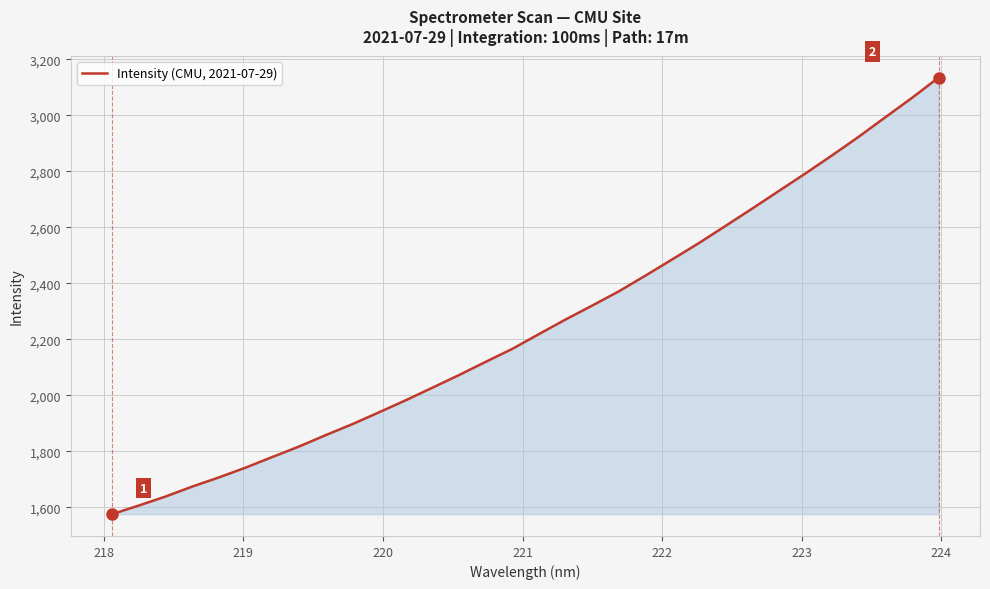

What is the greatest value displayed?

3134.6